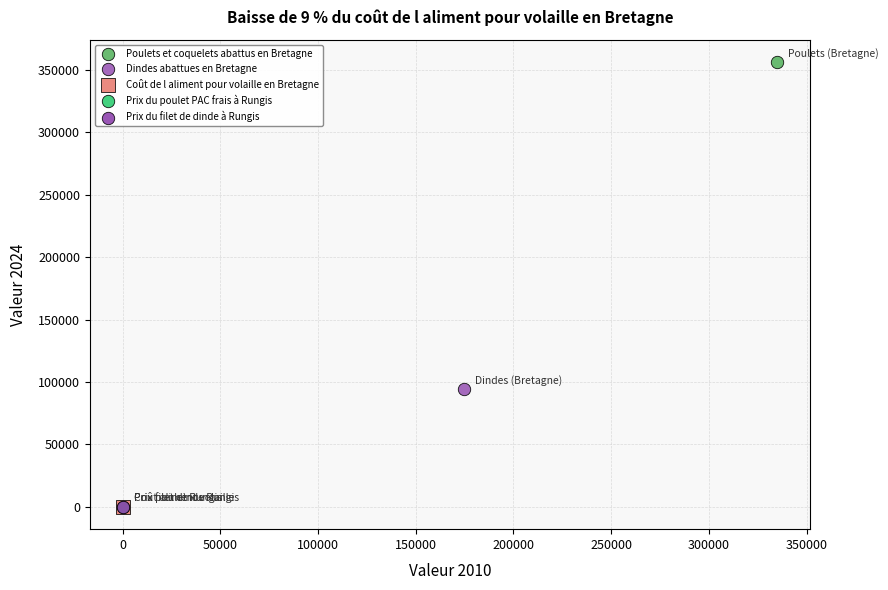

Which series contains the highest Y value?

Poulets et coquelets abattus en Bretagne